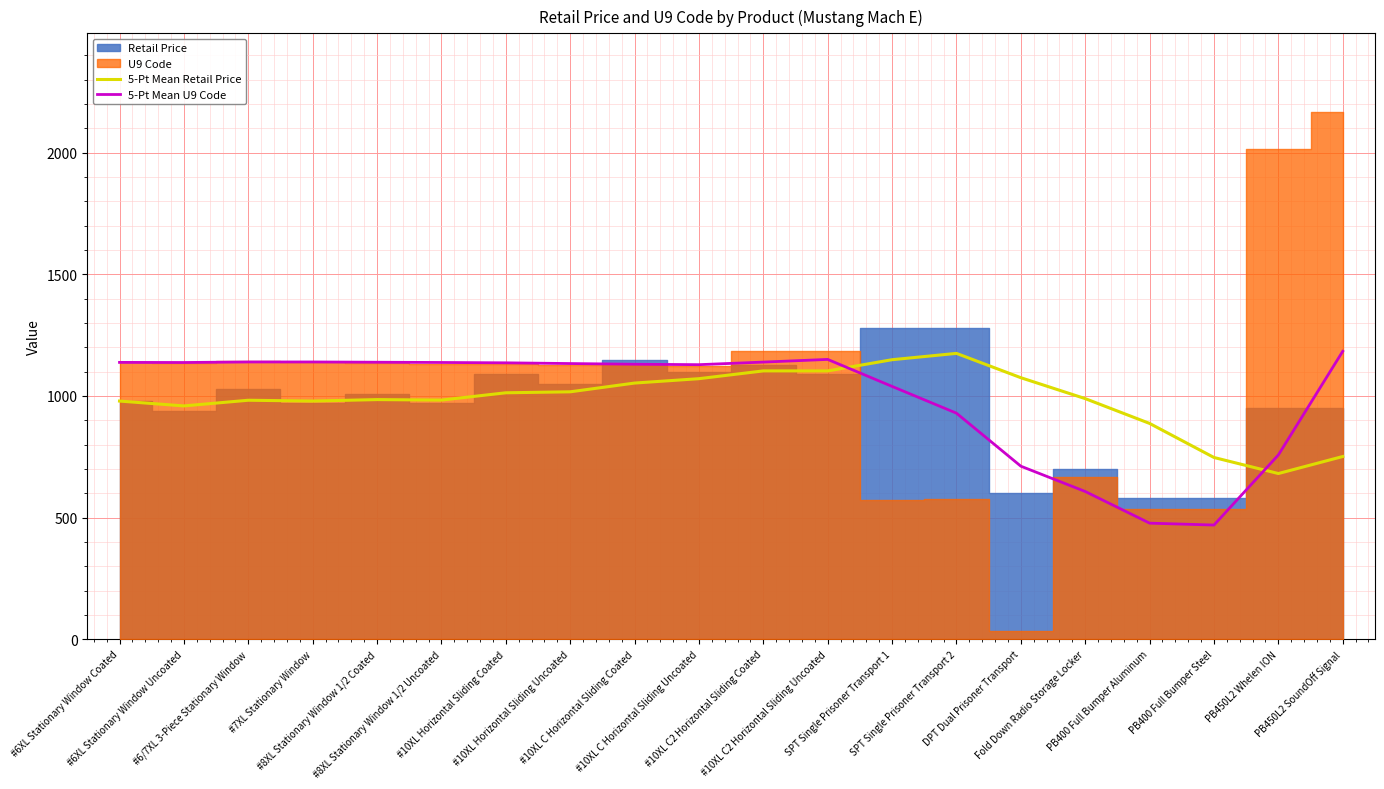

Between which two adjacent categories do 5-Pt Mean Retail Price and 5-Pt Mean U9 Code first intersect?

#10XL C2 Horizontal Sliding Uncoated and SPT Single Prisoner Transport 1